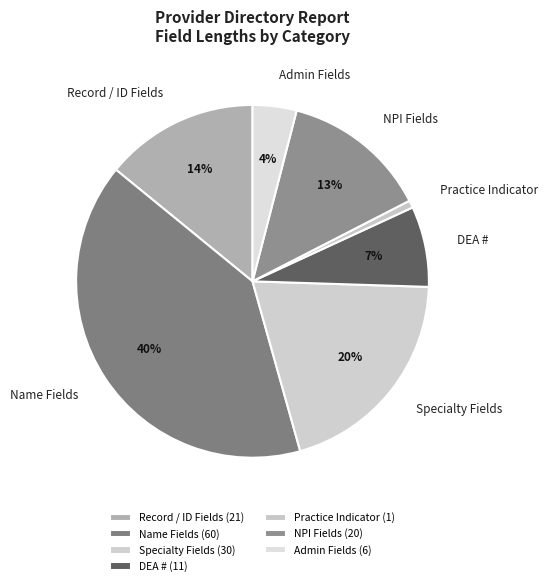

Which has a higher value, Record / ID Fields or Specialty Fields?

Specialty Fields